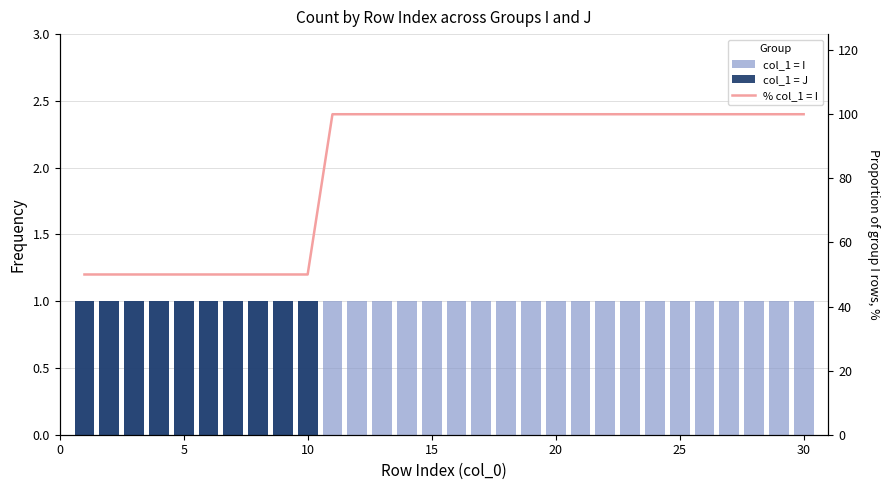

Which series has the largest total across all categories?

% col_1 = I